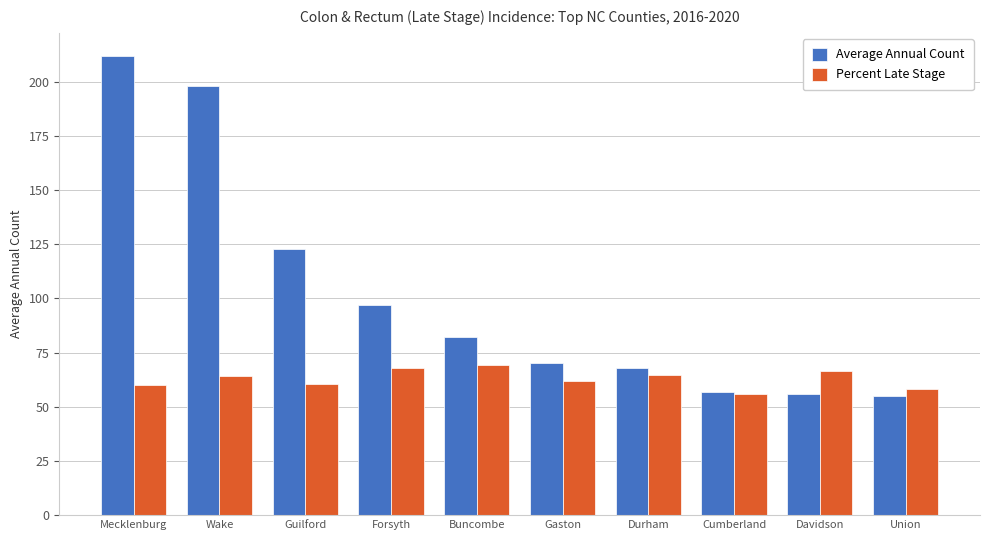

How many bars are there in each group?

2